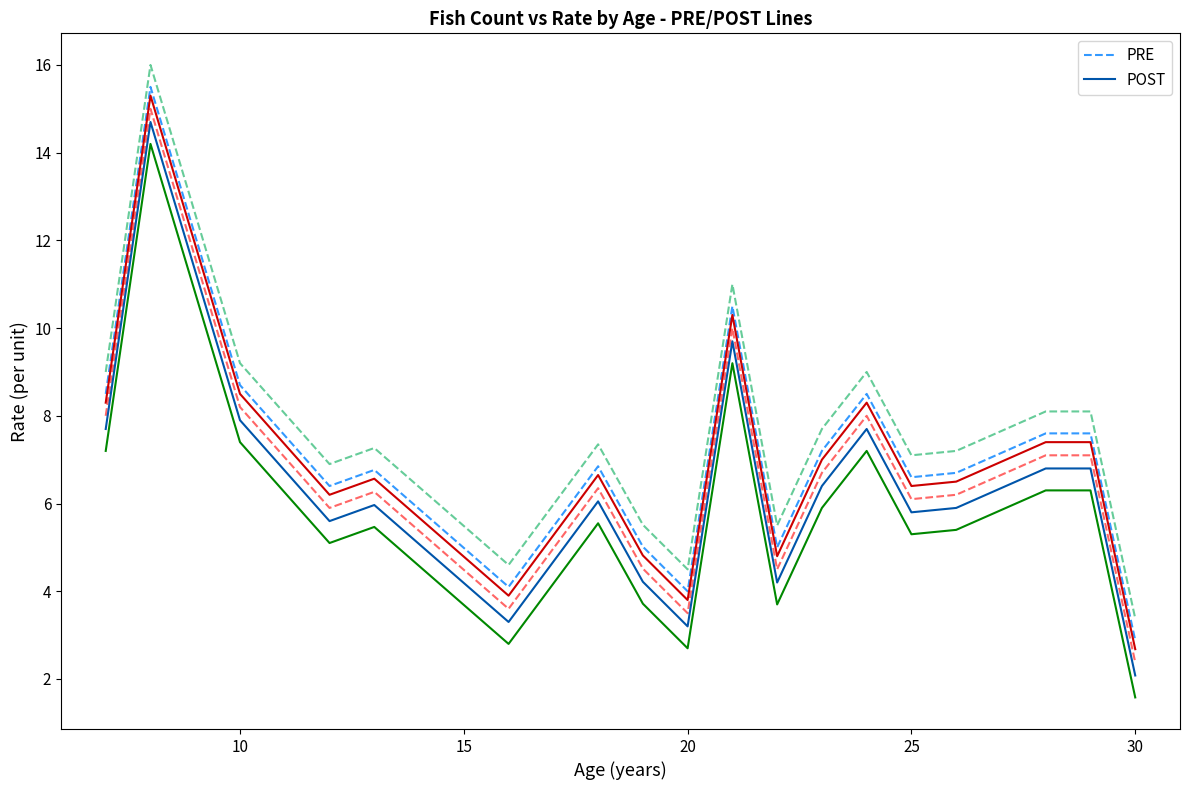

At which label does PRE reach its minimum?

30